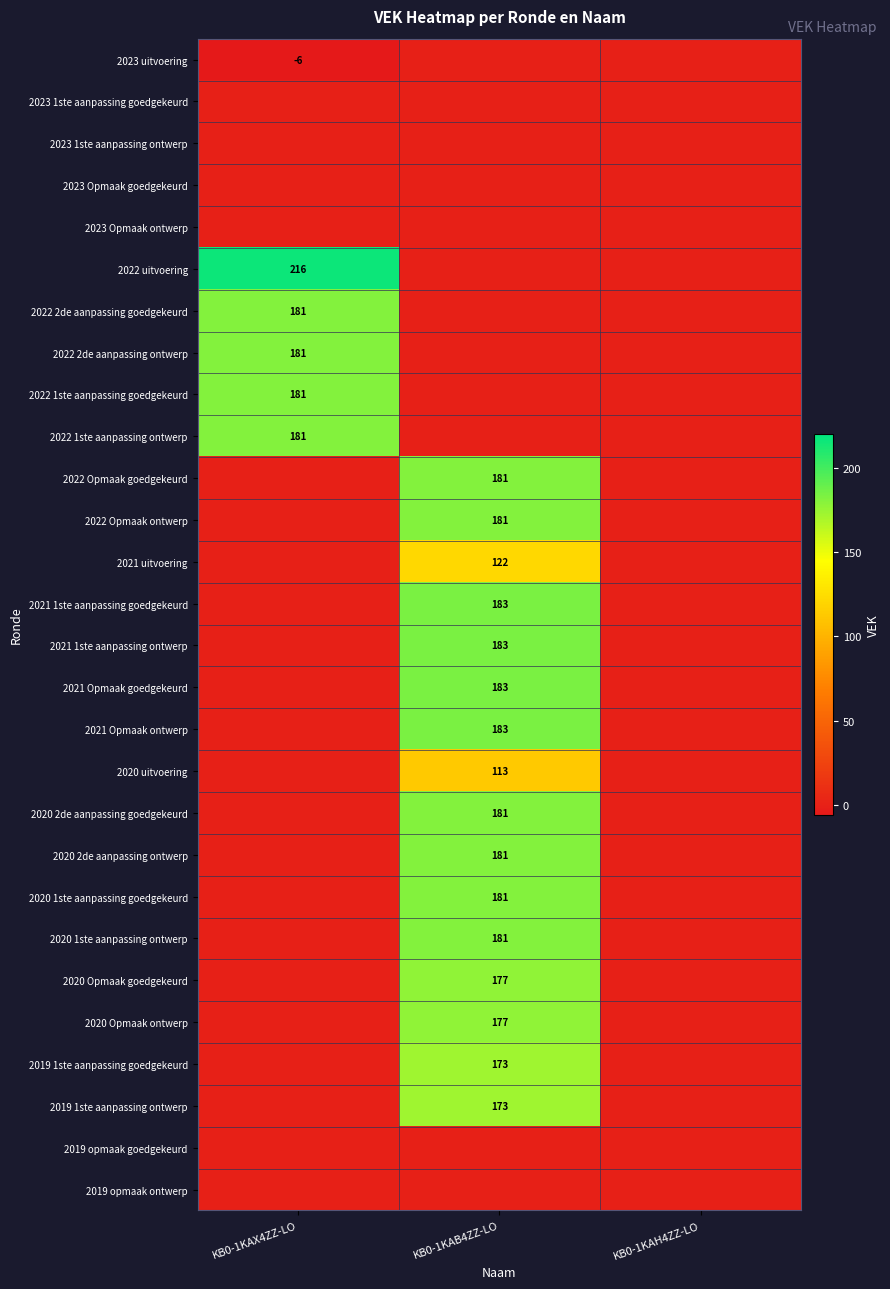

What is the total value across all series at KB0-1KAB4ZZ-LO?

2753